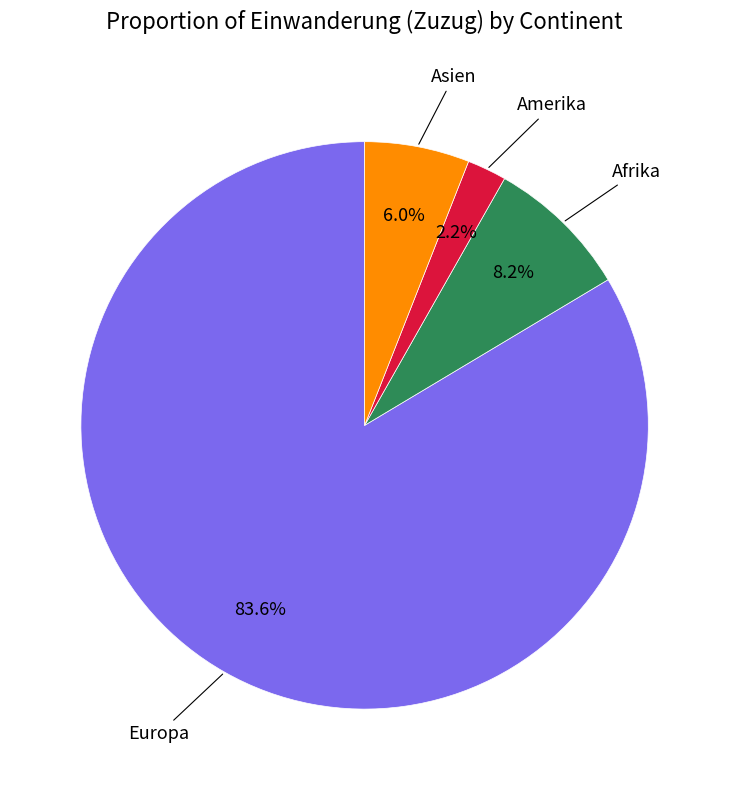

Is there a majority slice in this chart?

Yes